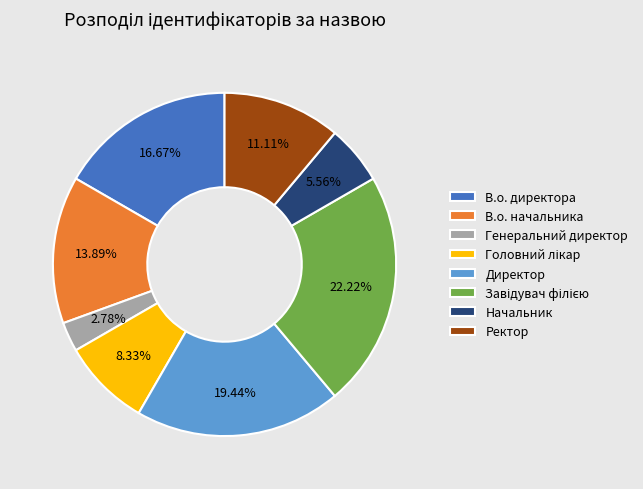

Approximately how many times larger is the value at В.о. начальника compared to Начальник?

2.5